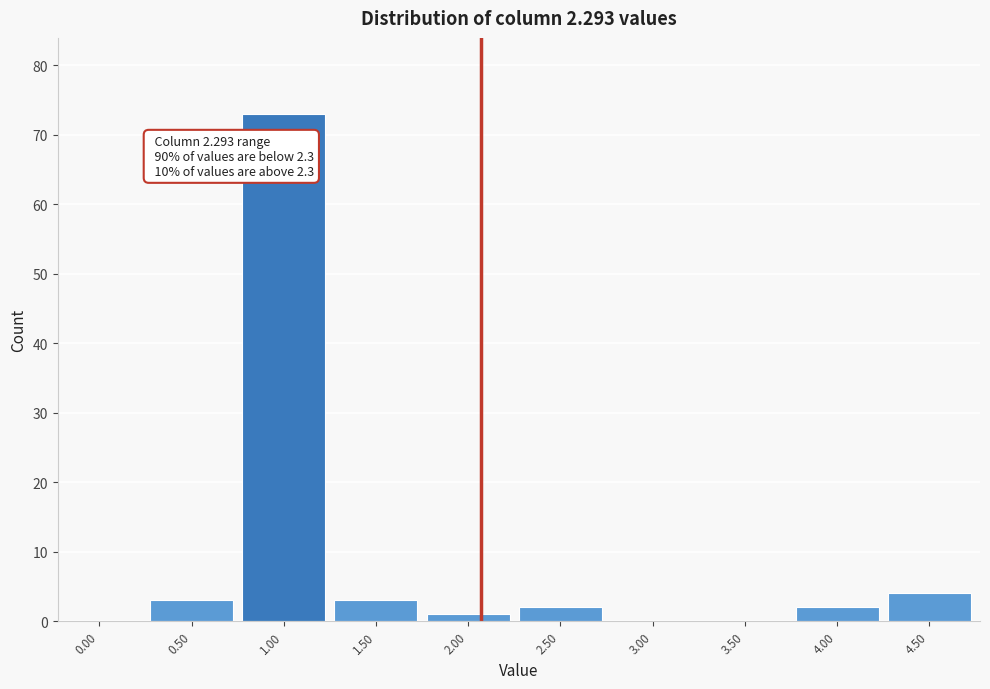

Reading left to right, extract all data points from this chart.

0.00=0	0.50=3	1.00=73	1.50=3	2.00=1	2.50=2	3.00=0	3.50=0	4.00=2	4.50=4